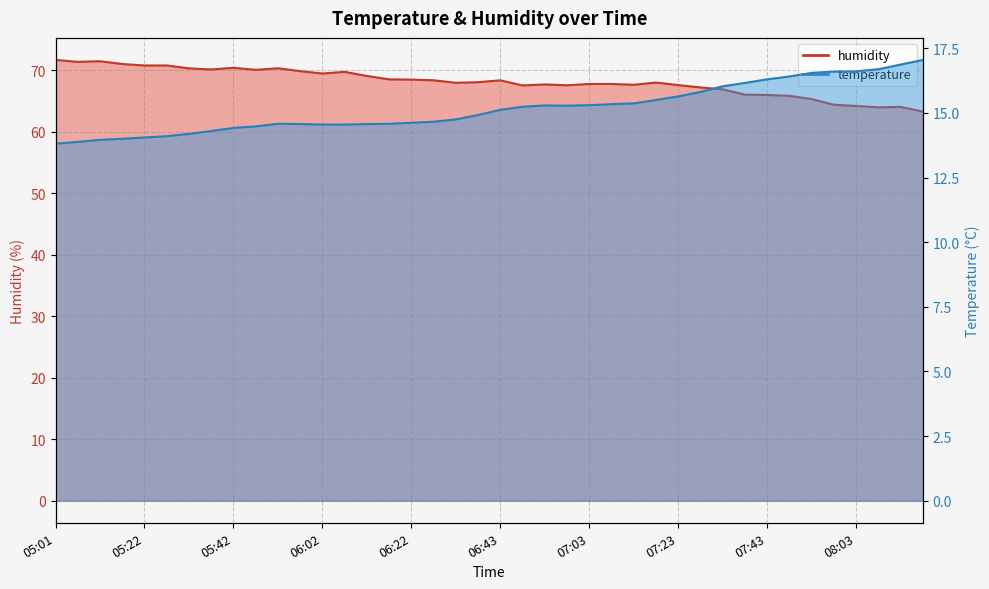

List the labels in order of humidity value, smallest first.

08:18, 08:08, 08:13, 08:03, 07:58, 07:53, 07:48, 07:43, 07:38, 07:33, 07:28, 06:48, 06:58, 07:23, 07:13, 06:53, 07:03, 07:08, 06:32, 07:18, 06:38, 06:43, 06:27, 06:22, 06:17, 06:12, 06:02, 06:07, 05:57, 05:47, 05:37, 05:32, 05:52, 05:42, 05:22, 05:27, 05:17, 05:06, 05:12, 05:01